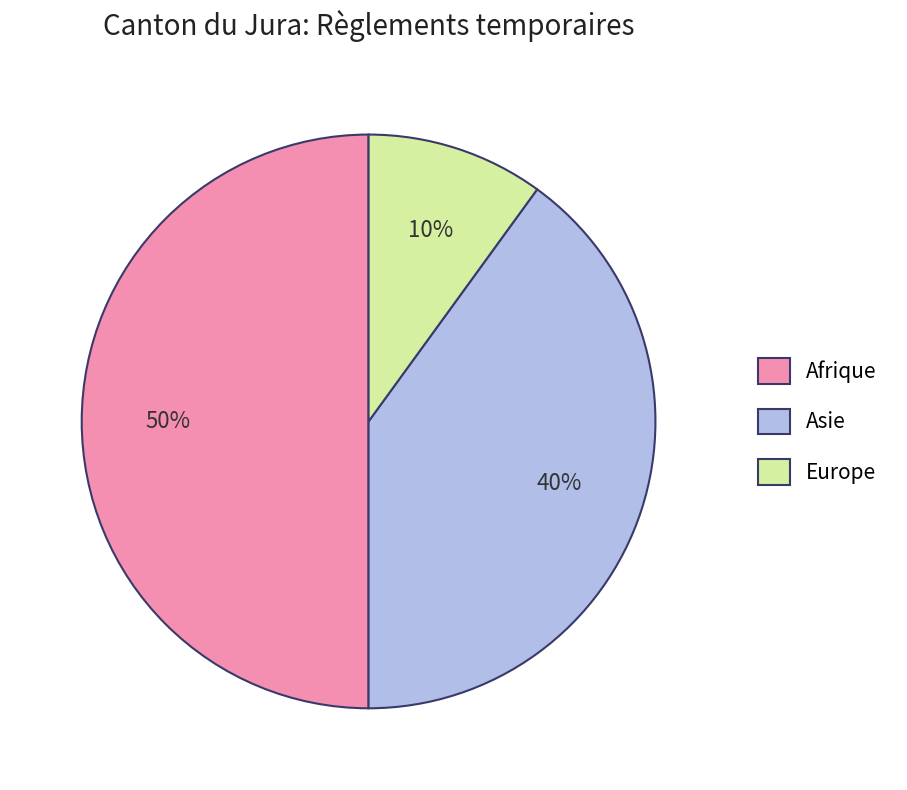

What is the ratio of the value at Afrique to the value at Asie?

1.2